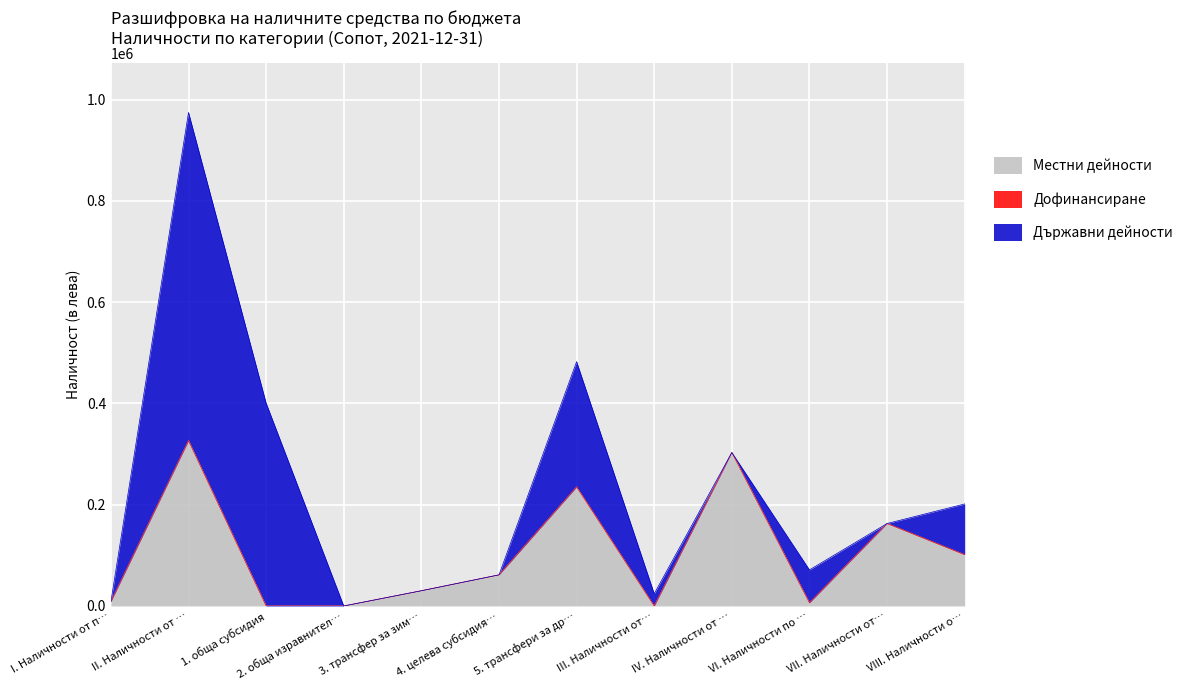

What is the maximum value for Местни дейности?

326708